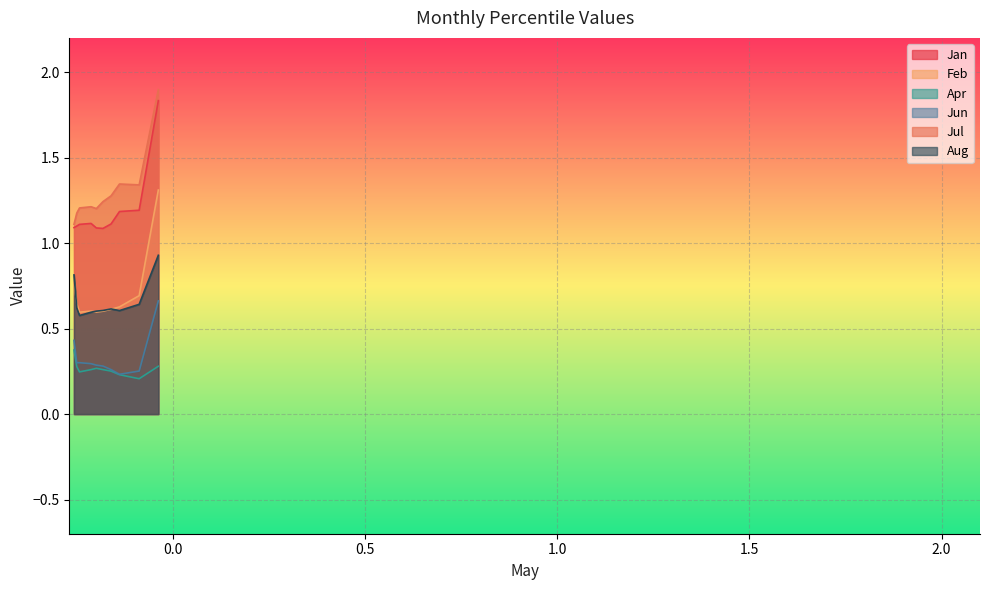

What is the approximate value of Apr at pct15?

0.2